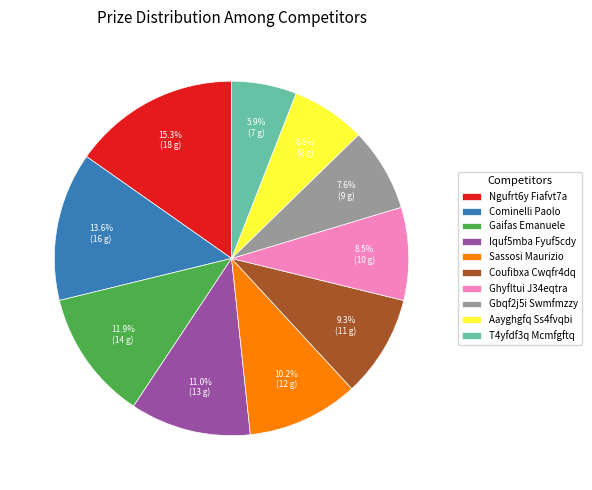

What percentage is the Cominelli Paolo slice, to the nearest percent?

14%